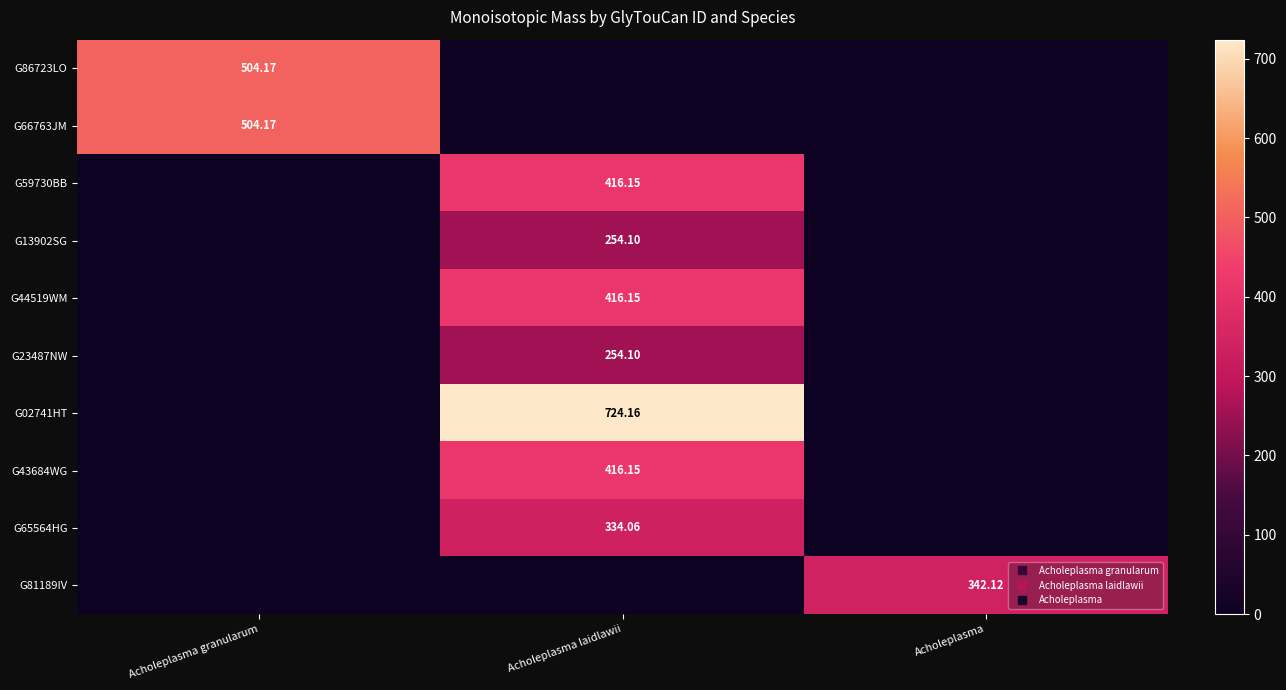

Between Acholeplasma granularum and Acholeplasma laidlawii, which series saw the biggest shift?

G02741HT